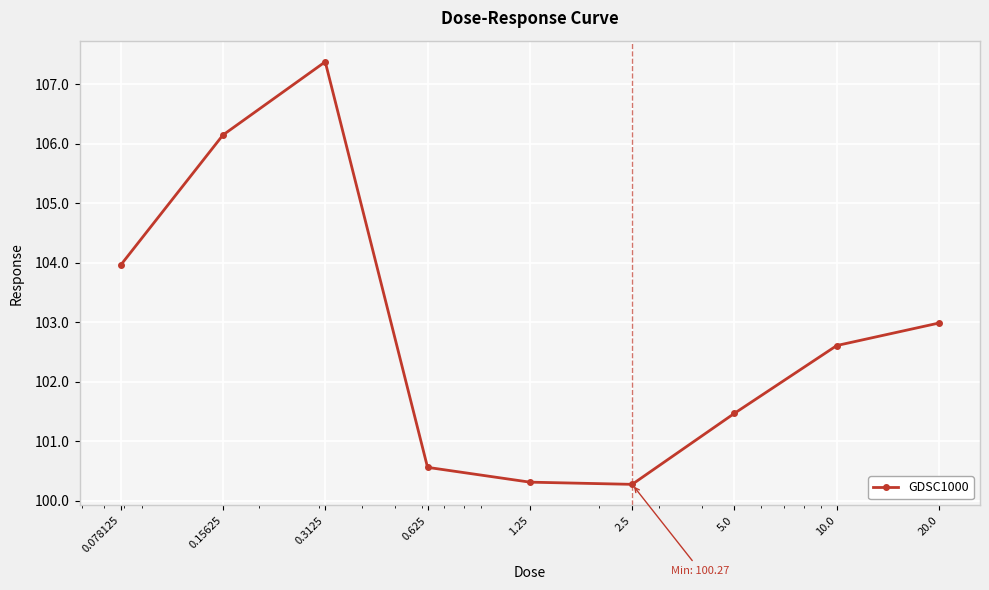

What is the average value?

102.9